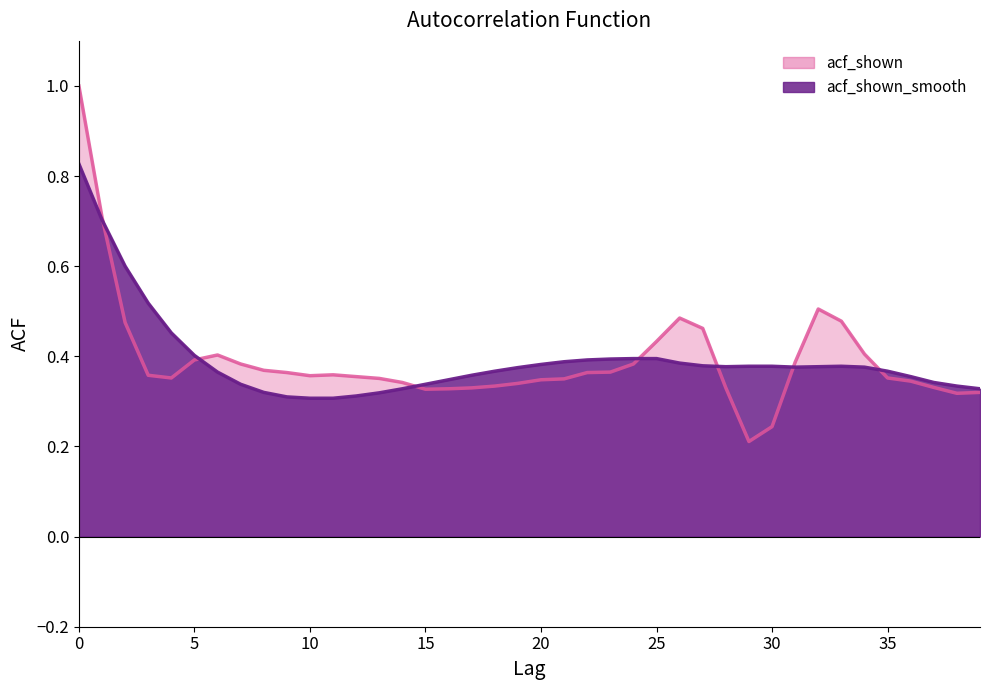

Does the chart have visible grid lines?

No